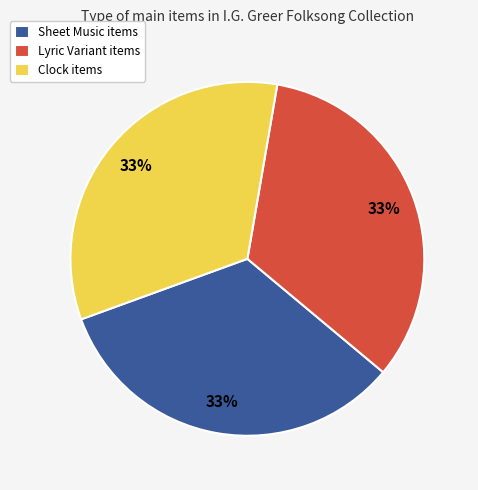

How many segments does this pie chart have?

3